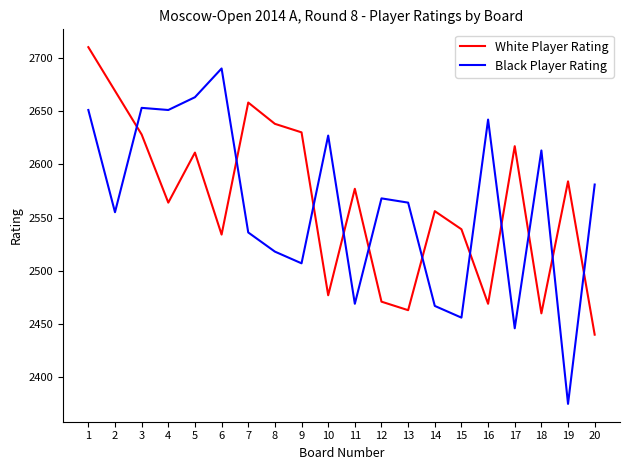

At which category does the chart reach its minimum across all series?

19